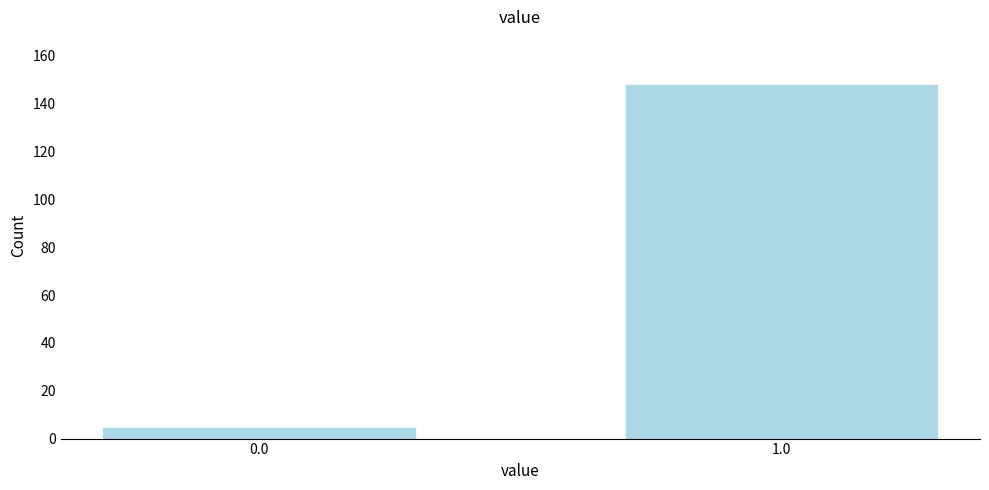

Reading right to left, transcribe all the data shown in this chart.

1.0=148	0.0=5